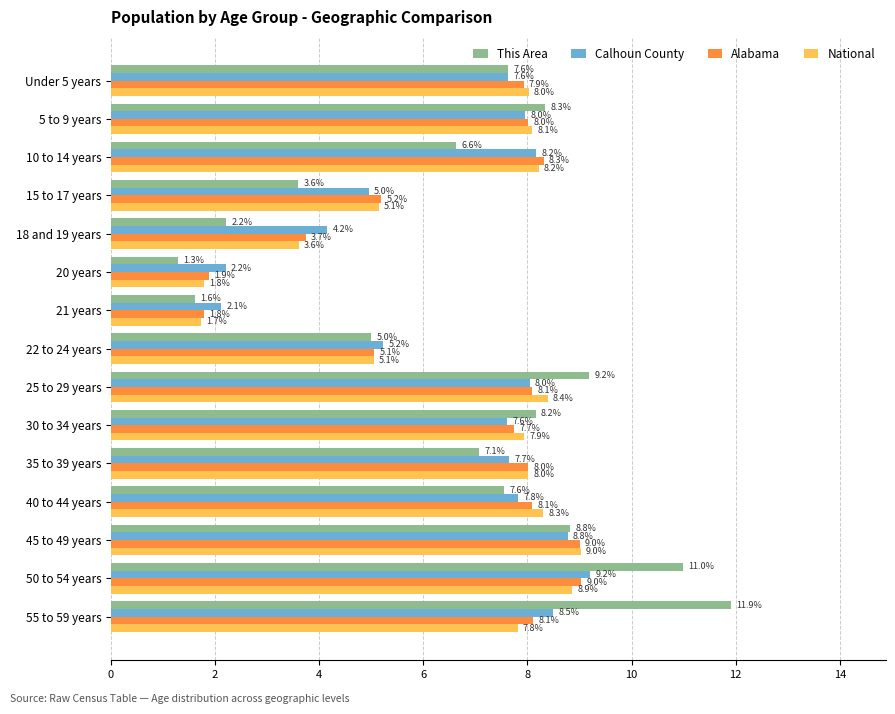

What value does the This Area series have at 20 years?

1.3